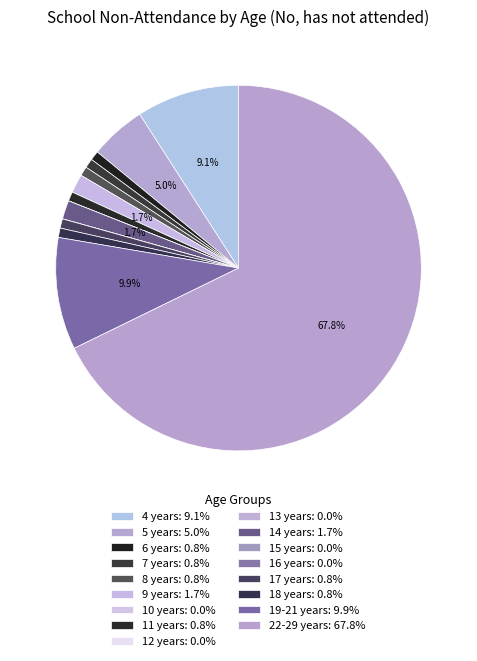

Which slice represents more than half of the pie?

22-29 years